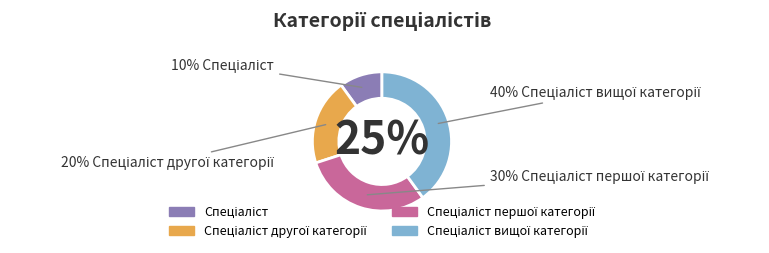

Is it true that Спеціаліст першої категорії is 30% of the pie?

True